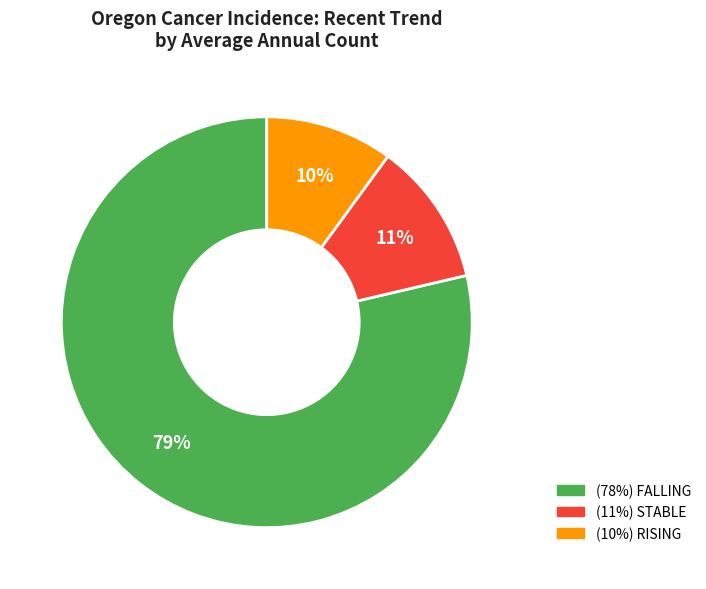

How many segments does this pie chart have?

3